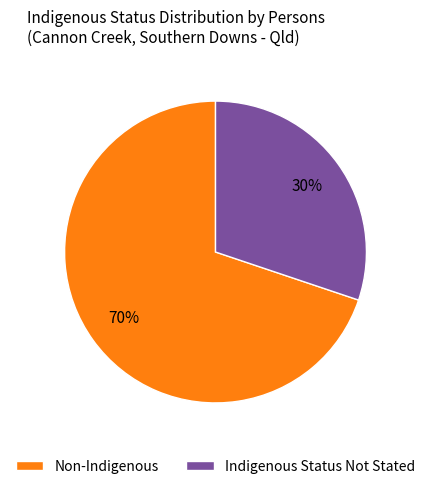

To the nearest percent, what is the combined percentage of Non-Indigenous and Indigenous Status Not Stated?

100%